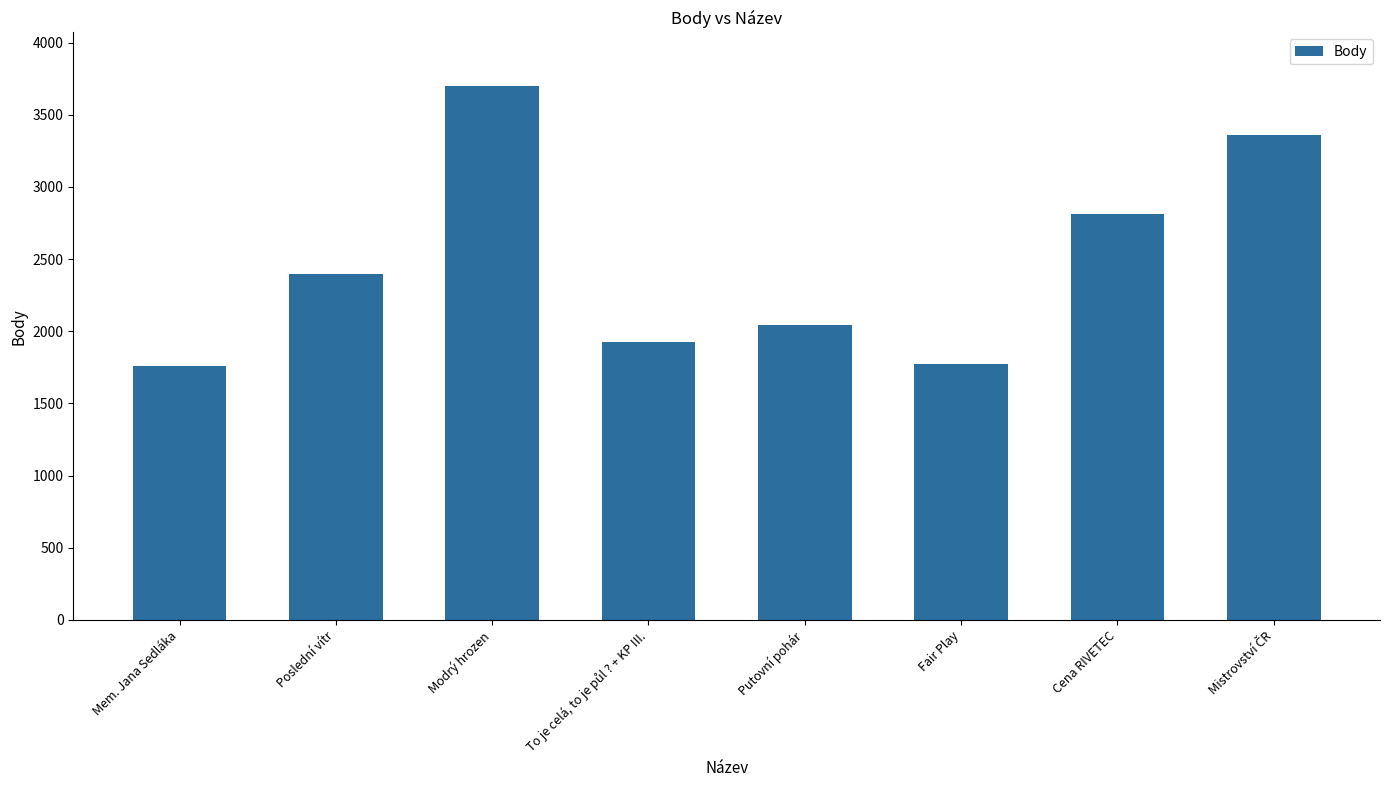

What is the change in value from Mem. Jana Sedláka to Modrý hrozen?

+1942